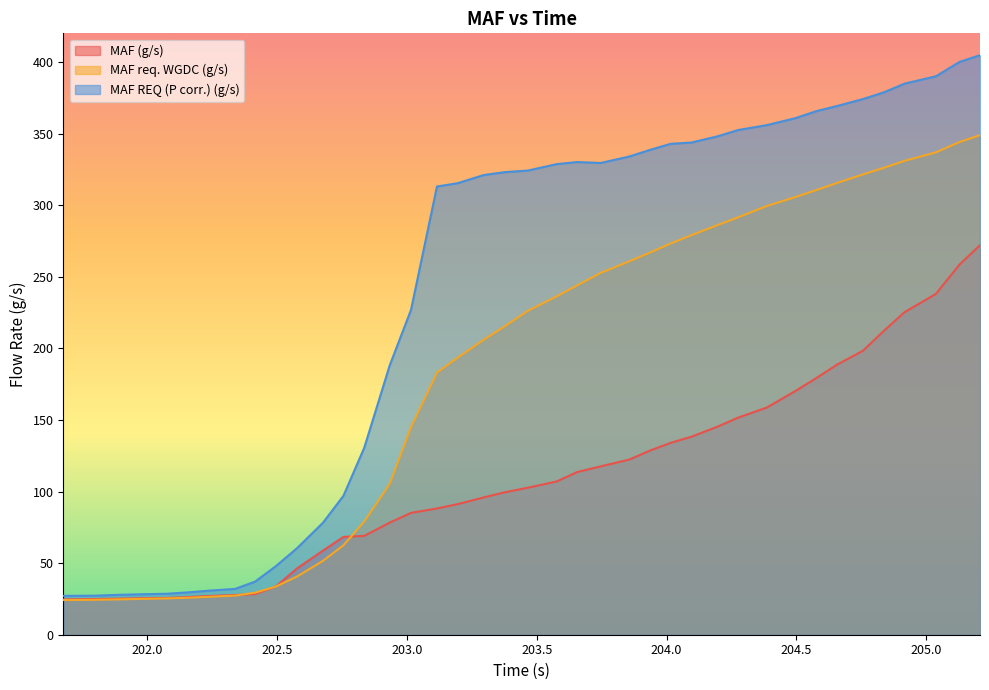

Where is MAF req. WGDC (g/s) nearest to the value 186?

203.116